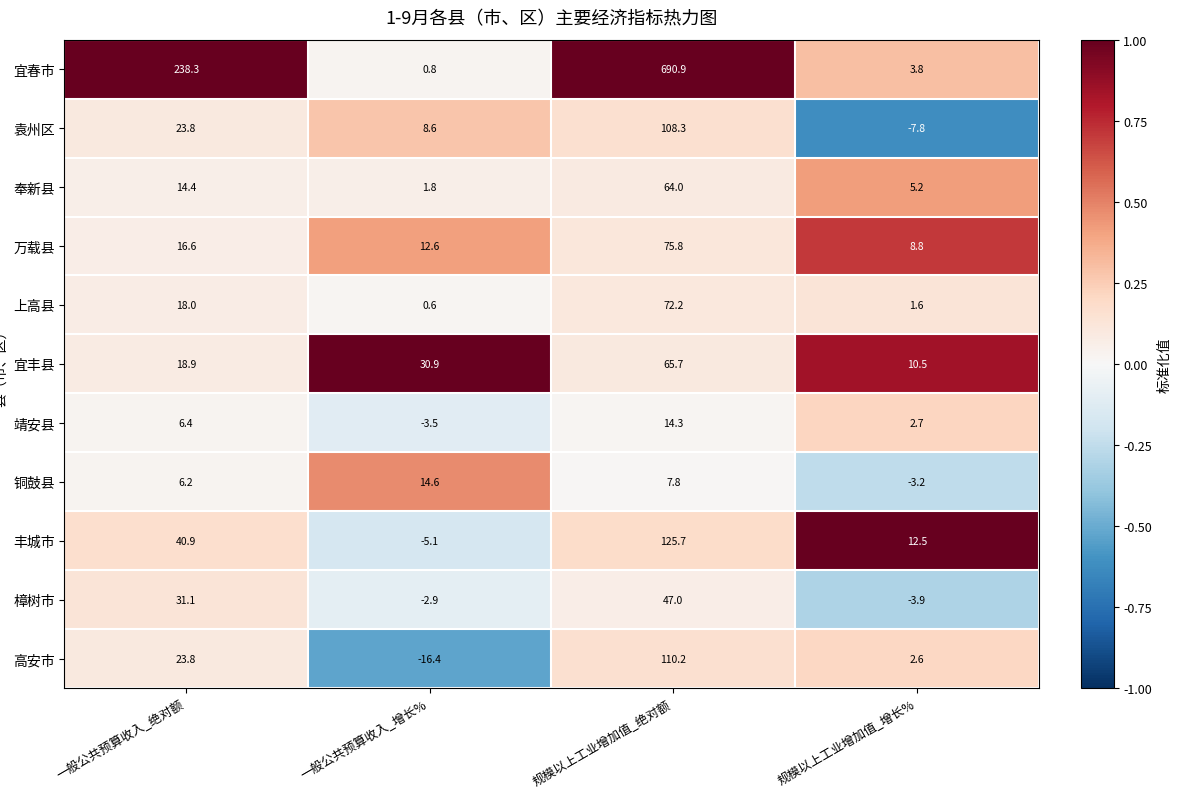

Where is 铜鼓县 nearest to the value 5?

一般公共预算收入_绝对额